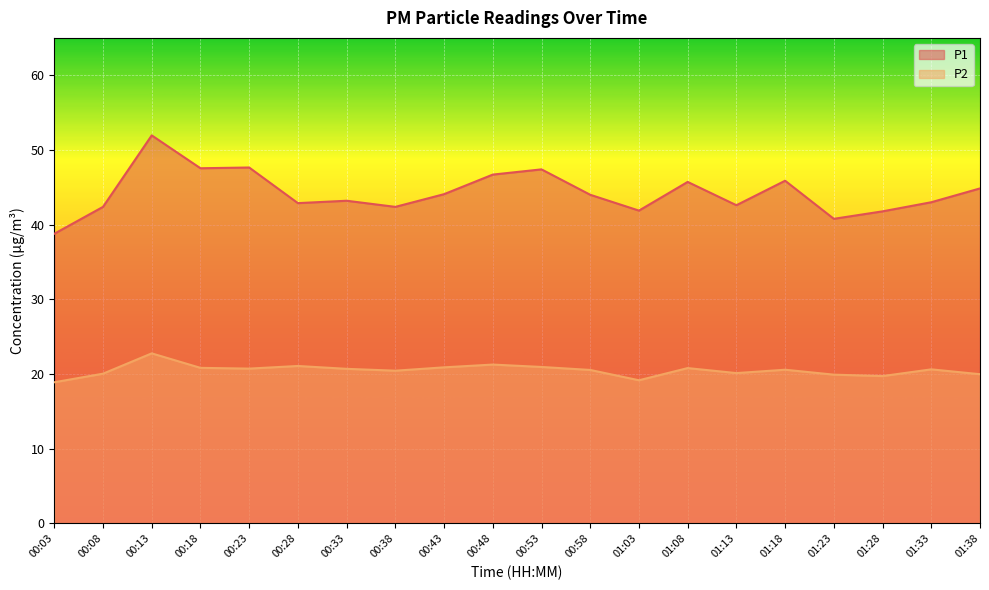

How many values in the P1 series exceed 44?

9